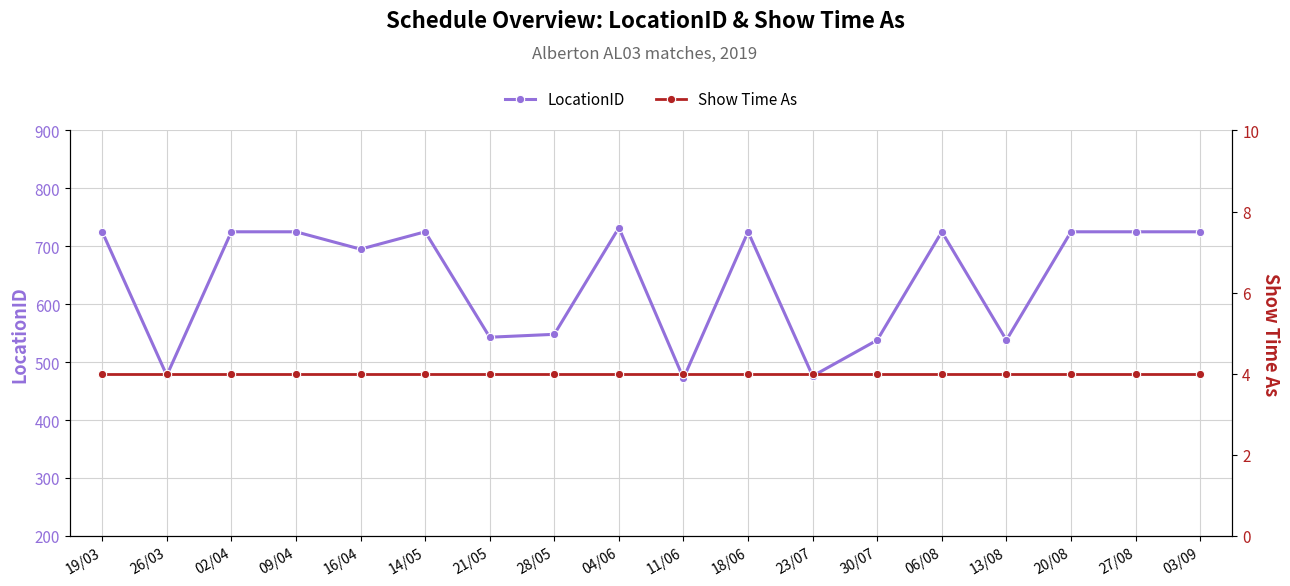

Which category has the highest value in the Show Time As series?

19/03